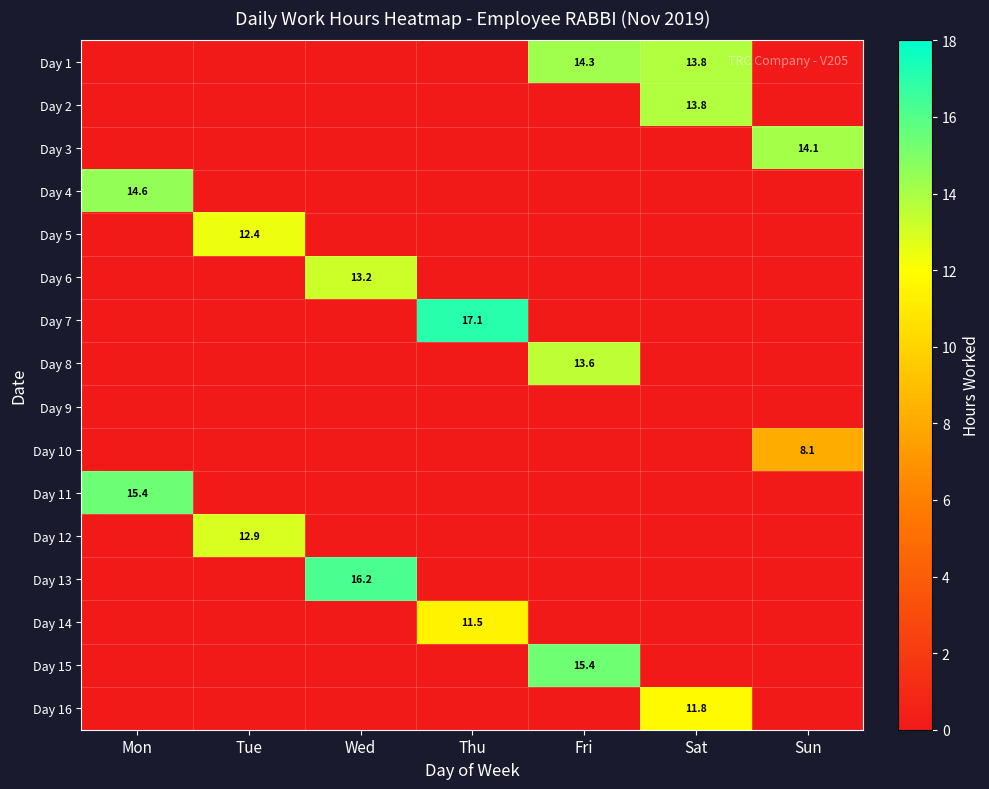

At which label does Day 4 reach its minimum?

Tue